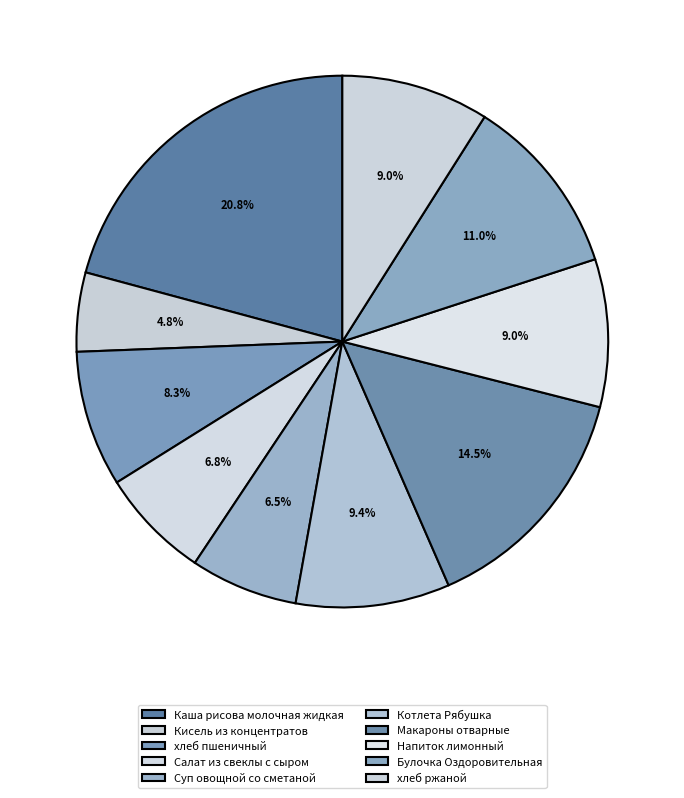

What percentage is the Салат из свеклы с сыром slice, to the nearest percent?

7%